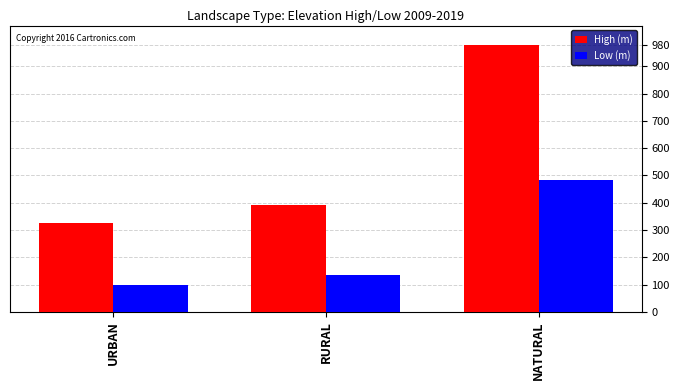

What is the value of the Low (m) bar at the 3rd from the left?

485